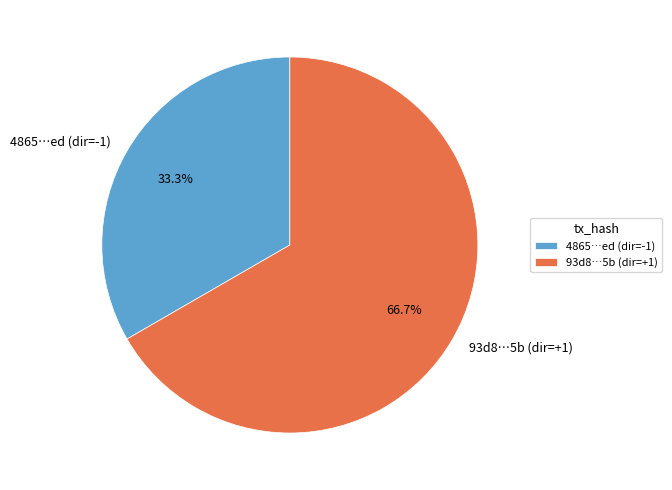

Combined, do 4865…ed (dir=-1) and 93d8…5b (dir=+1) account for over 50%?

Yes